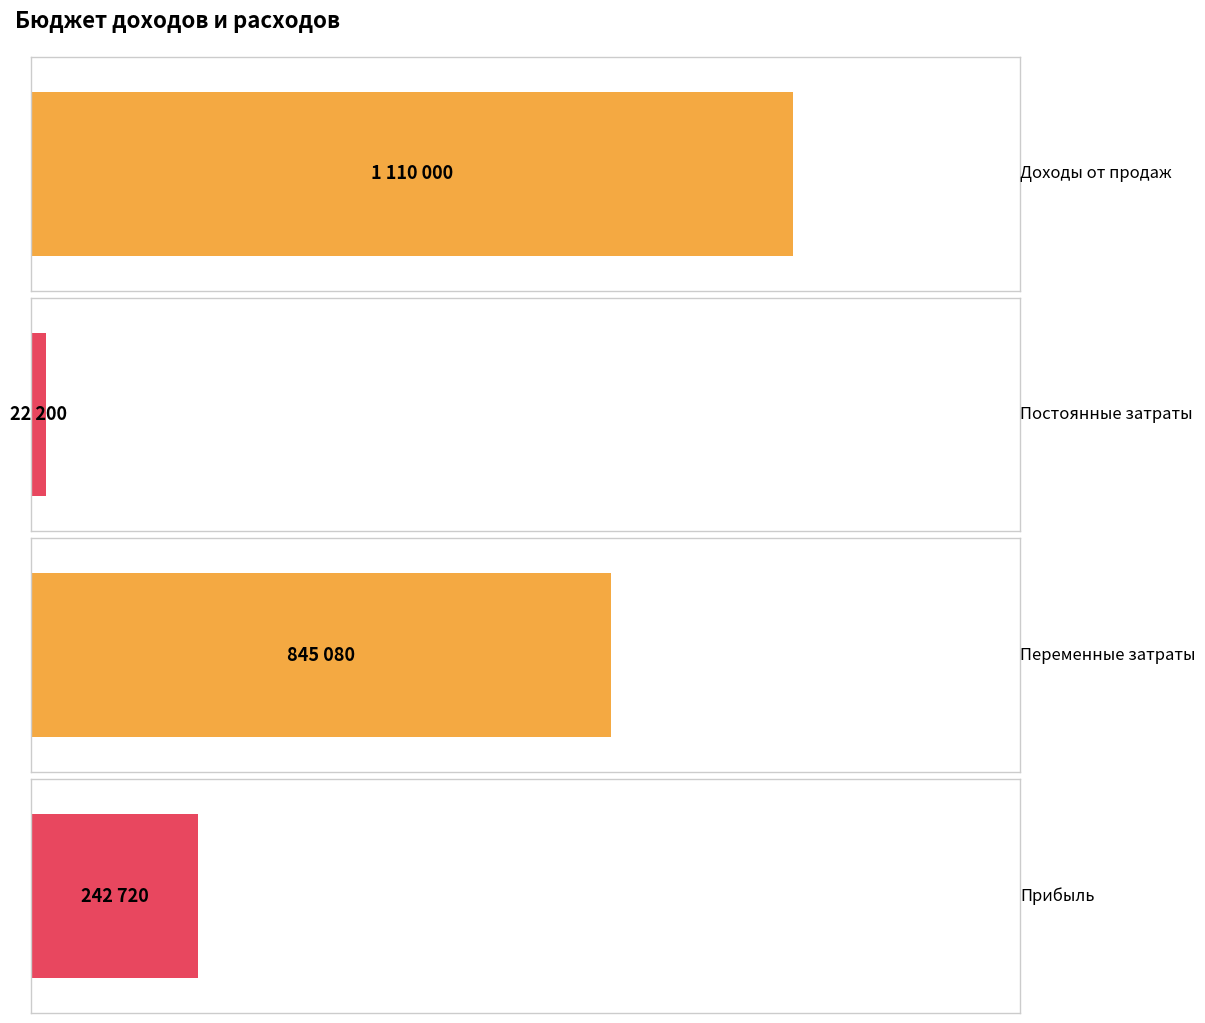

List the series in order of their peak value, lowest first.

Постоянные затраты, Прибыль, Переменные затраты, Доходы от продаж